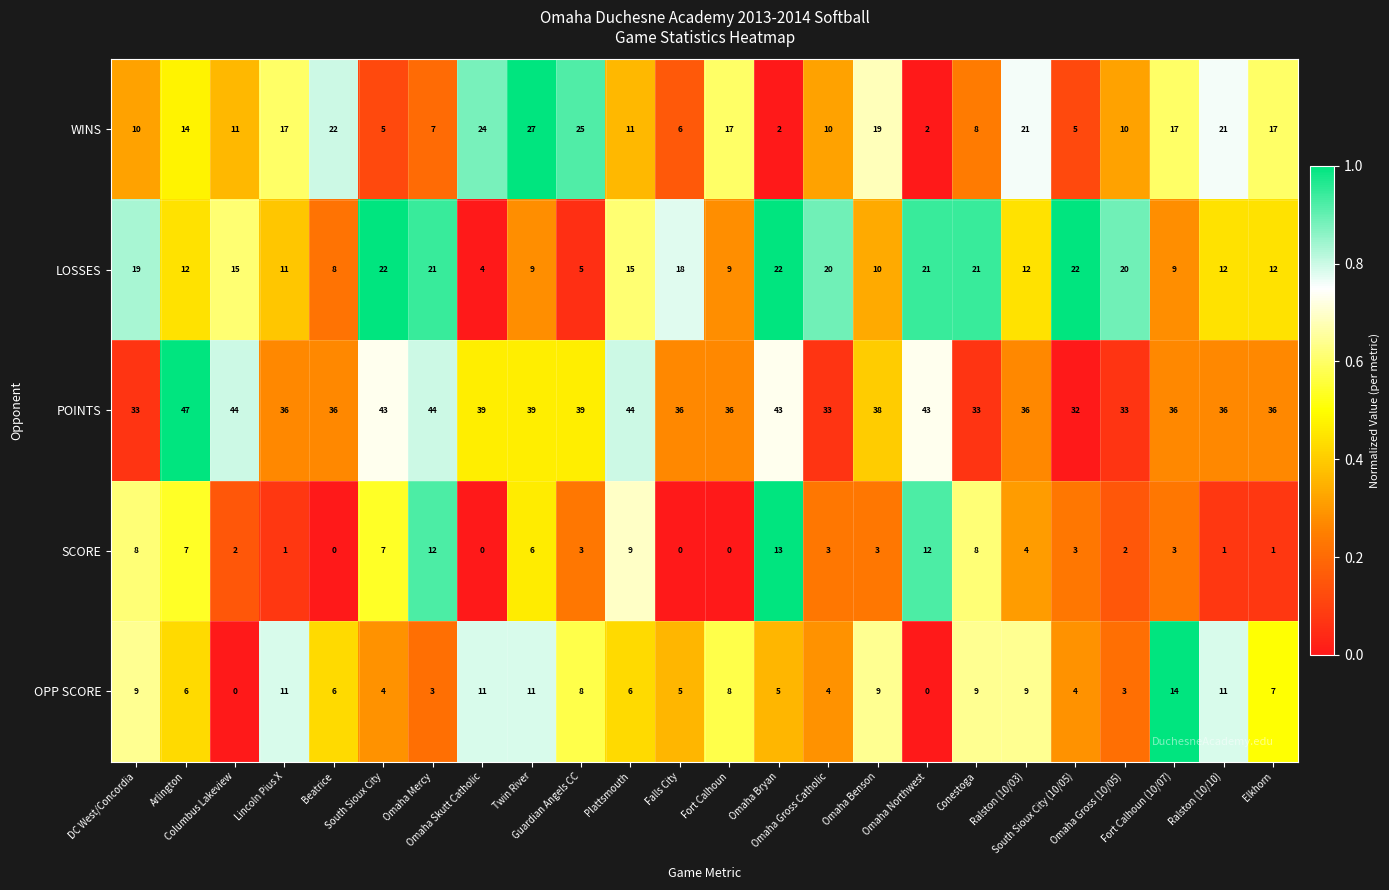

How many series are shown in this chart?

5